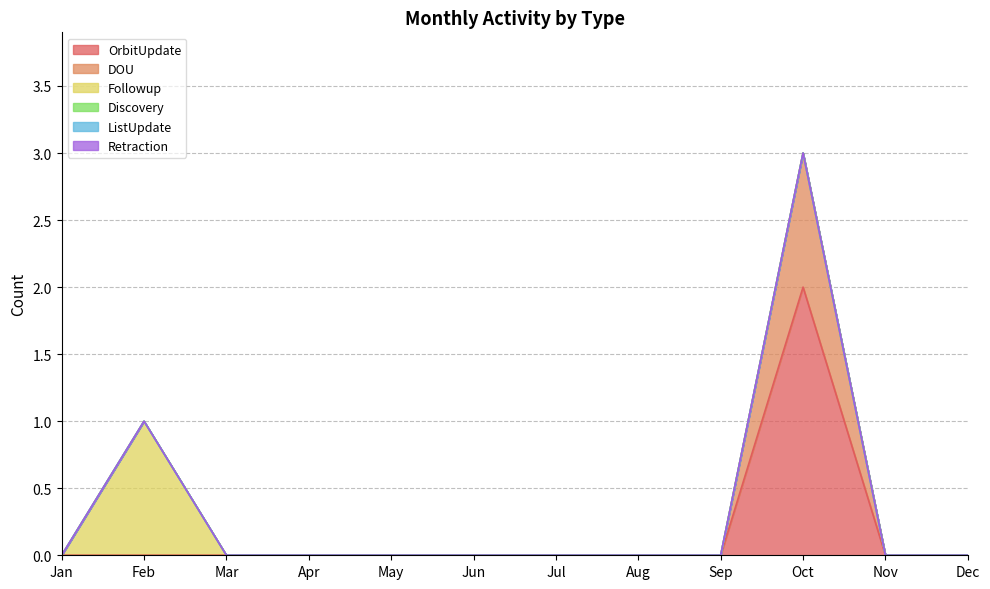

How many interior local peaks does the Followup series have?

1